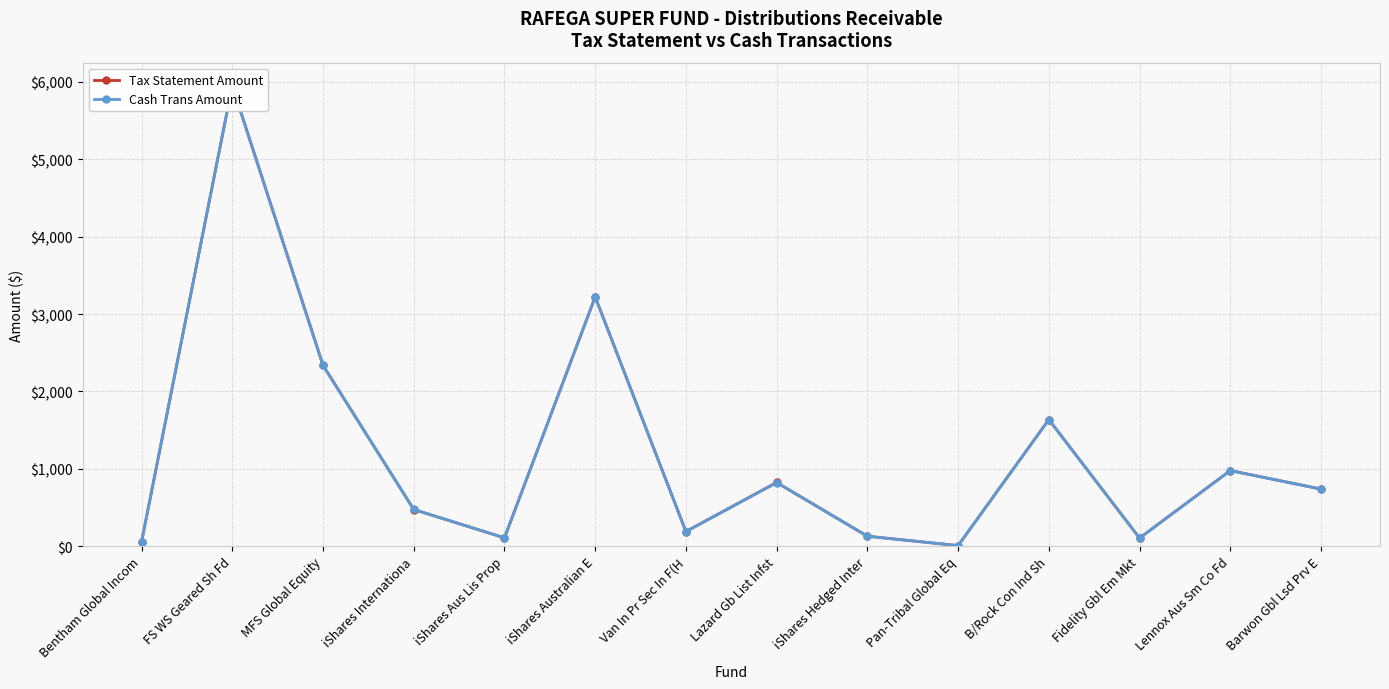

What is the minimum value for Cash Trans Amount?

8.0